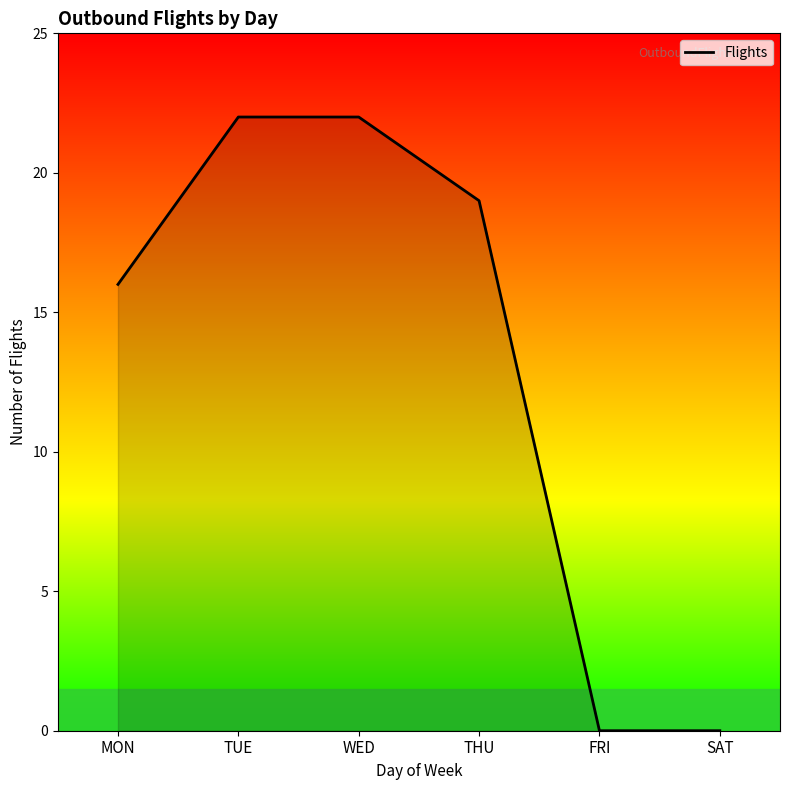

How many series are shown in this chart?

1